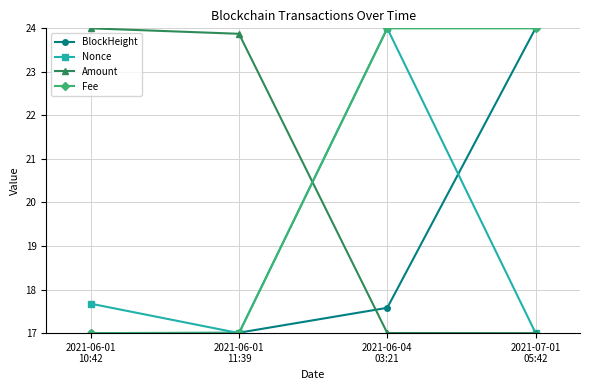

True or false: Nonce has more than 2 interior local peaks.

False